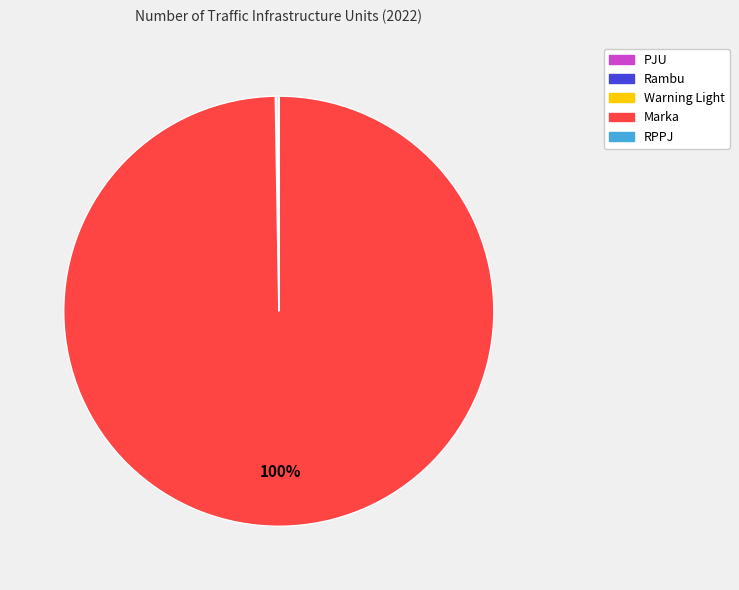

Which category has the biggest portion of the pie?

Marka